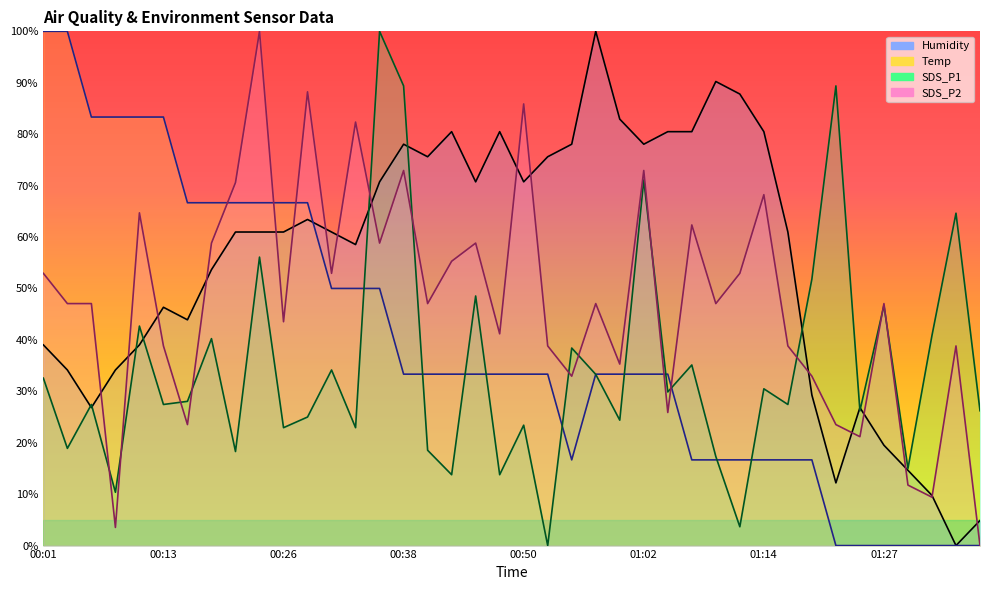

What is the value of the Temp point at the 26th from the left?

33.3